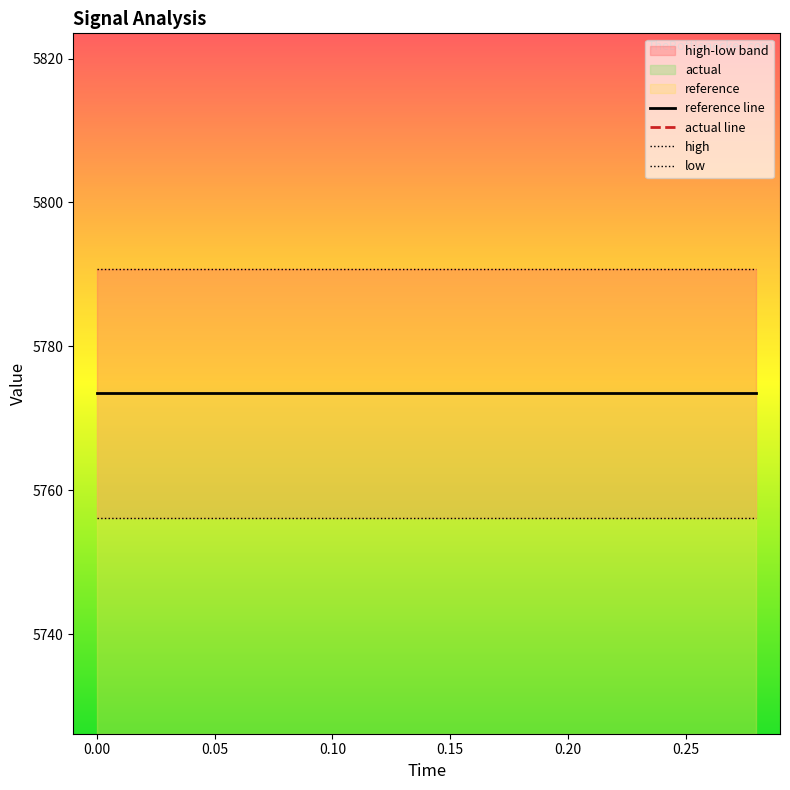

Which series has the largest total across all categories?

high